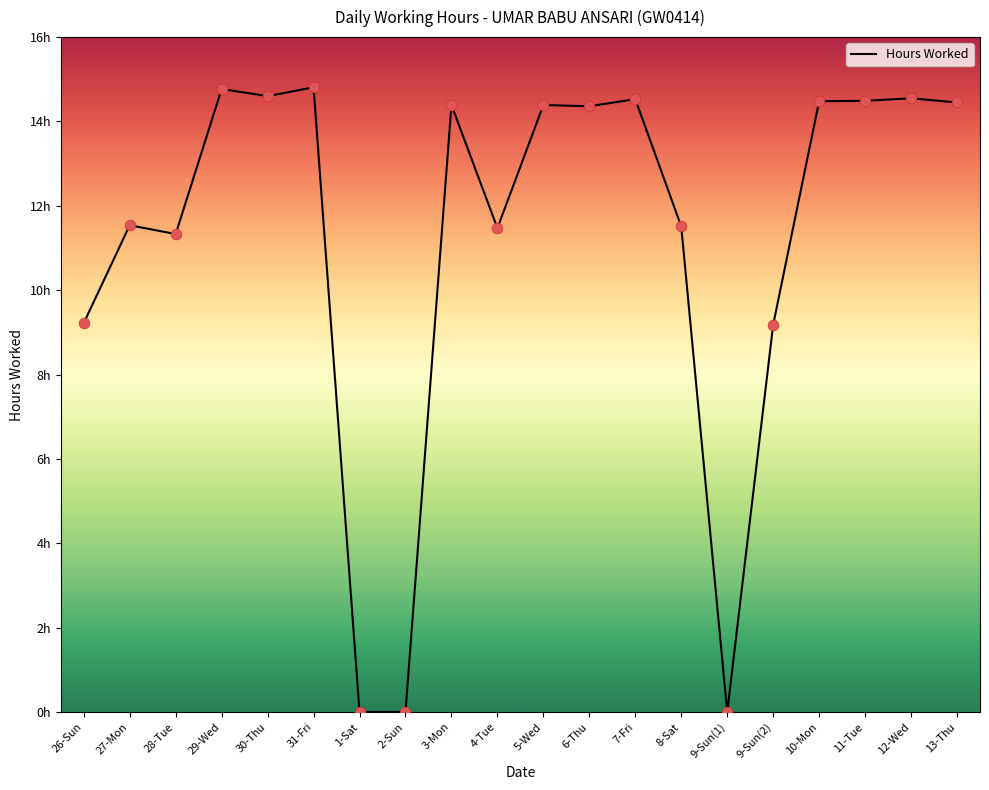

What is the ratio of the value at 11-Tue to the value at 31-Fri?

1.0